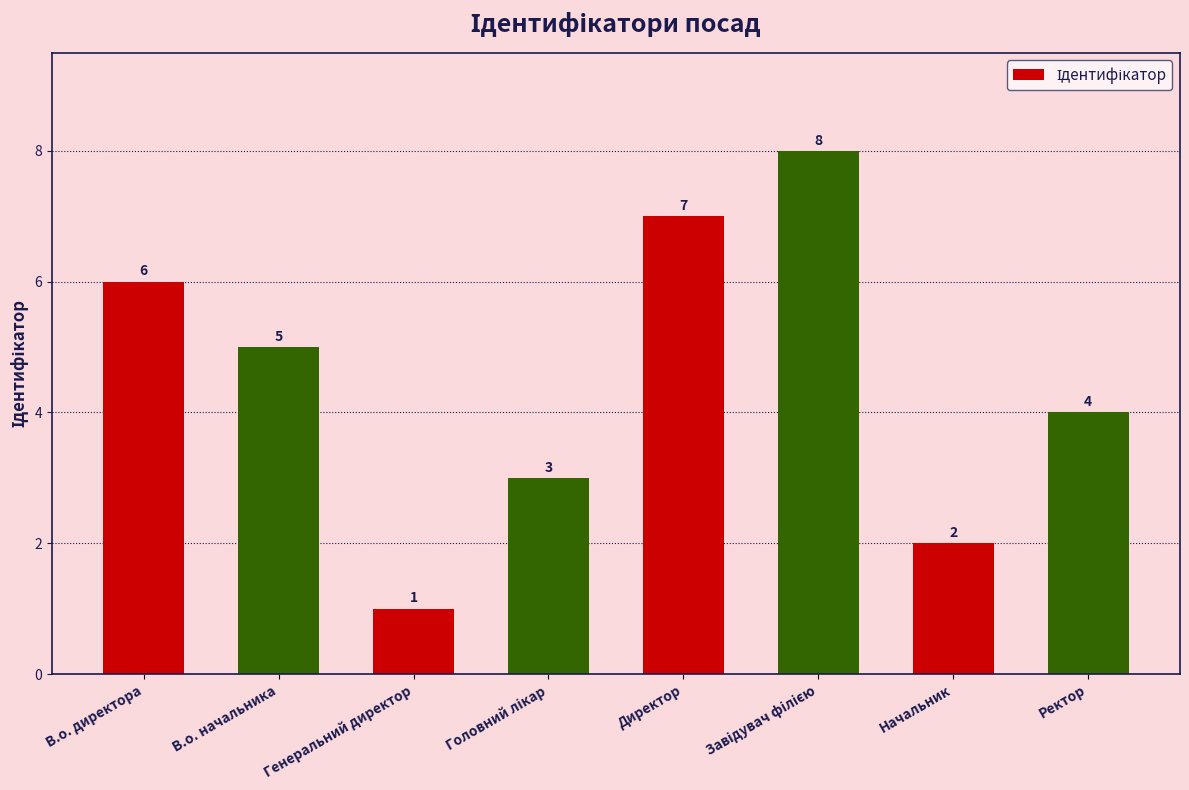

Which has a higher value, Генеральний директор or Начальник?

Начальник